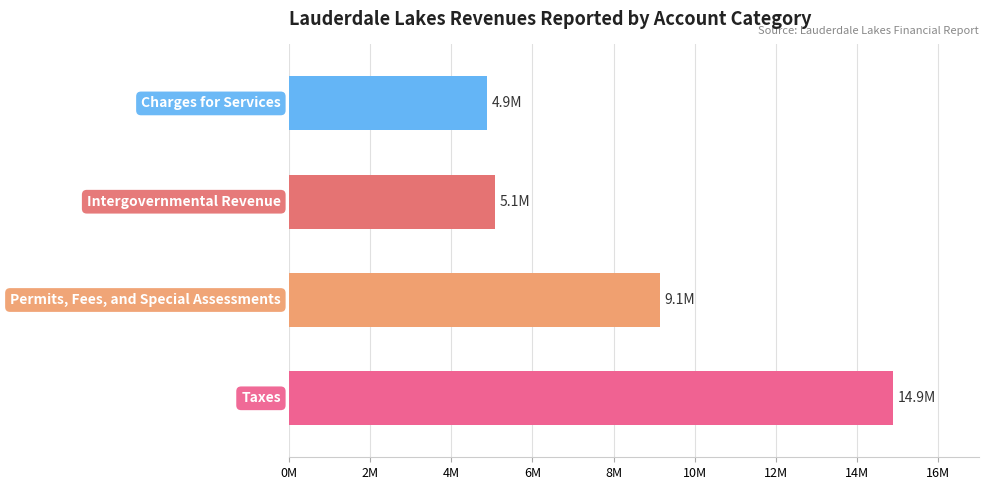

Does the chart contain any negative values?

No